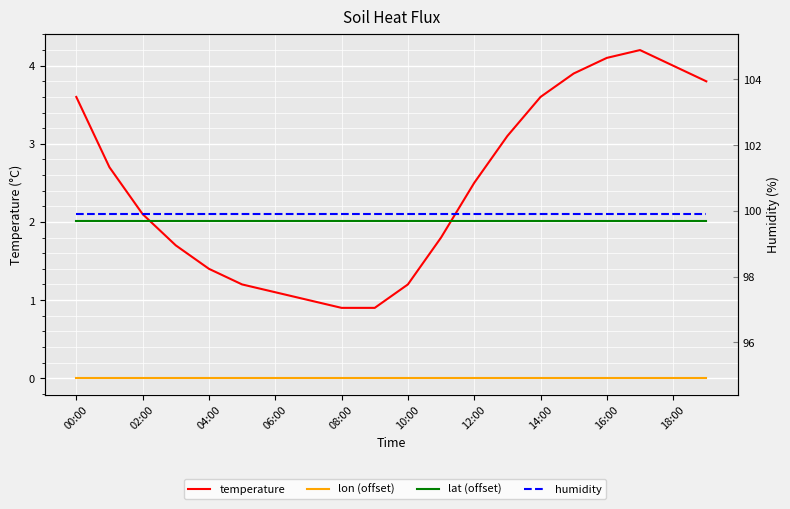

What is the label of the 16th point from the left?

15